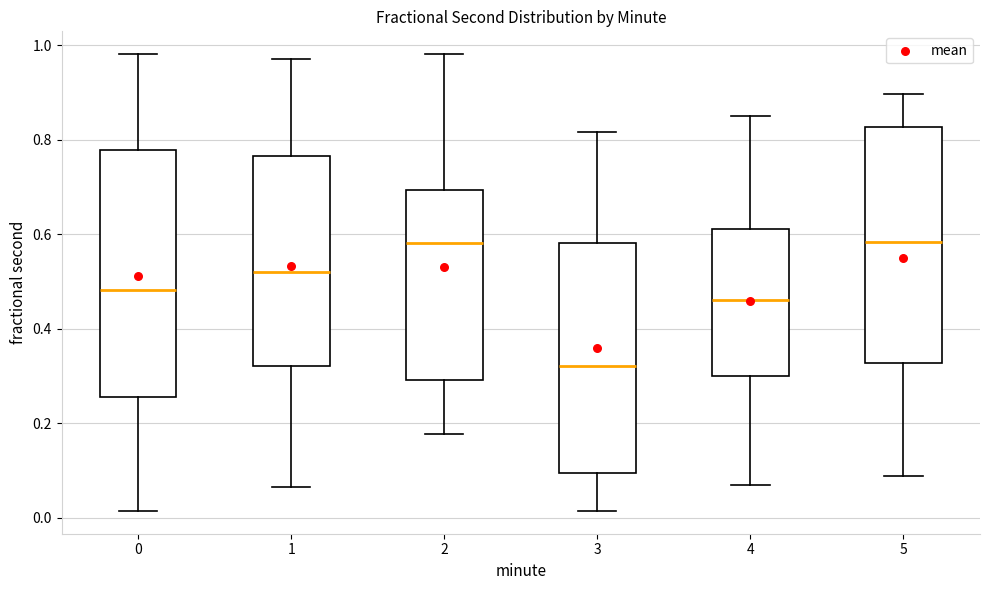

Which box's median line is the lowest?

3